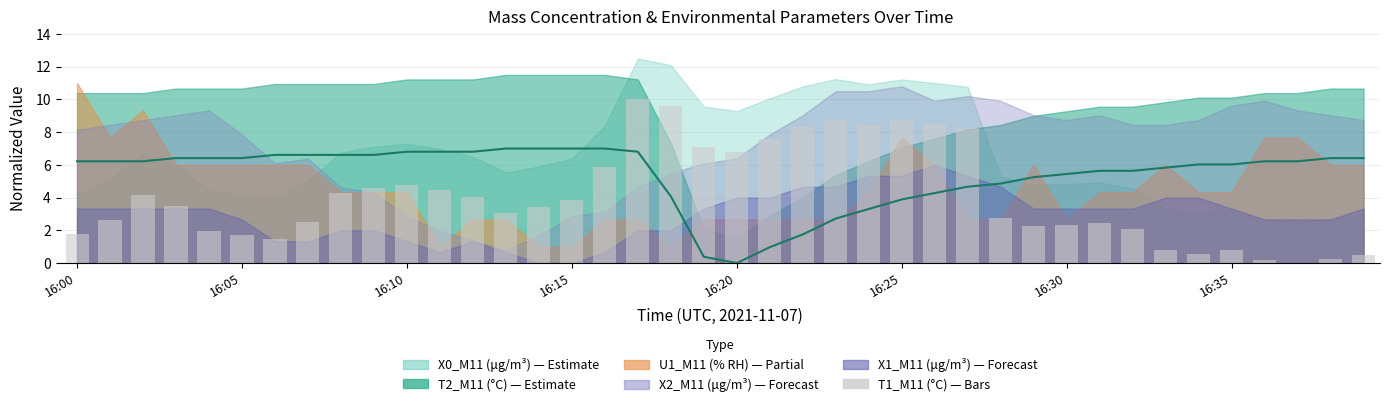

Does the chart contain stacked bars?

No